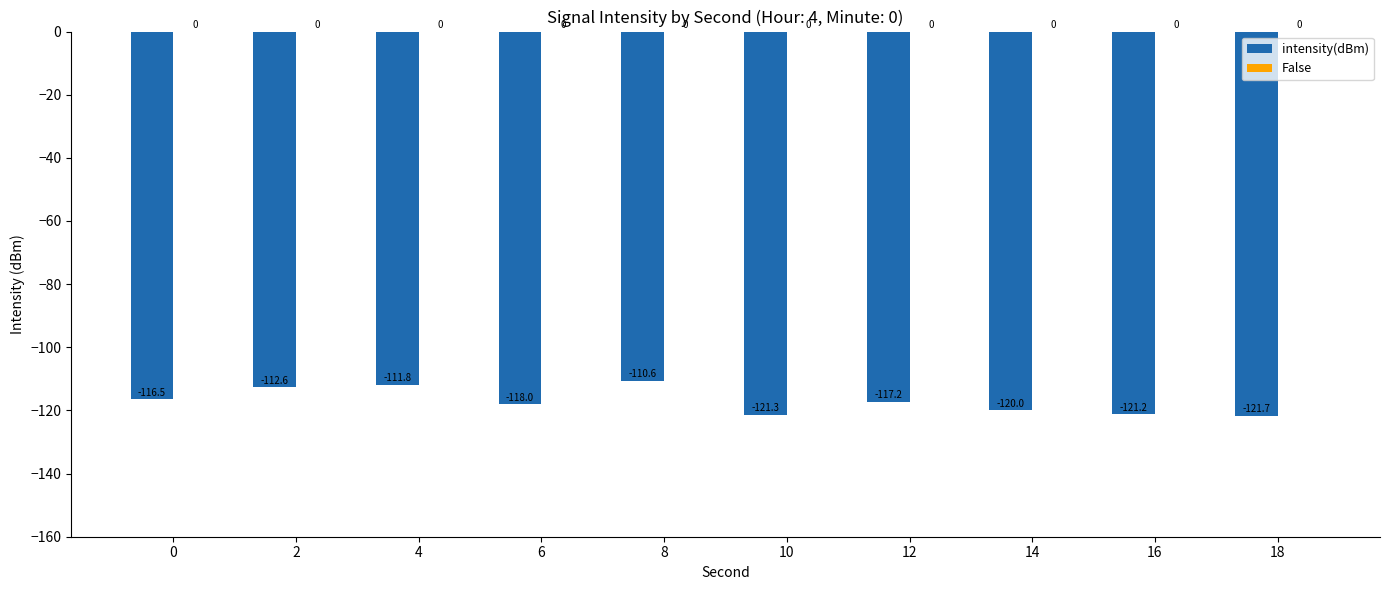

Reading left to right, extract all data points from this chart.

-116.5	-112.6	-111.8	-118.0	-110.6	-121.3	-117.2	-120.0	-121.2	-121.7